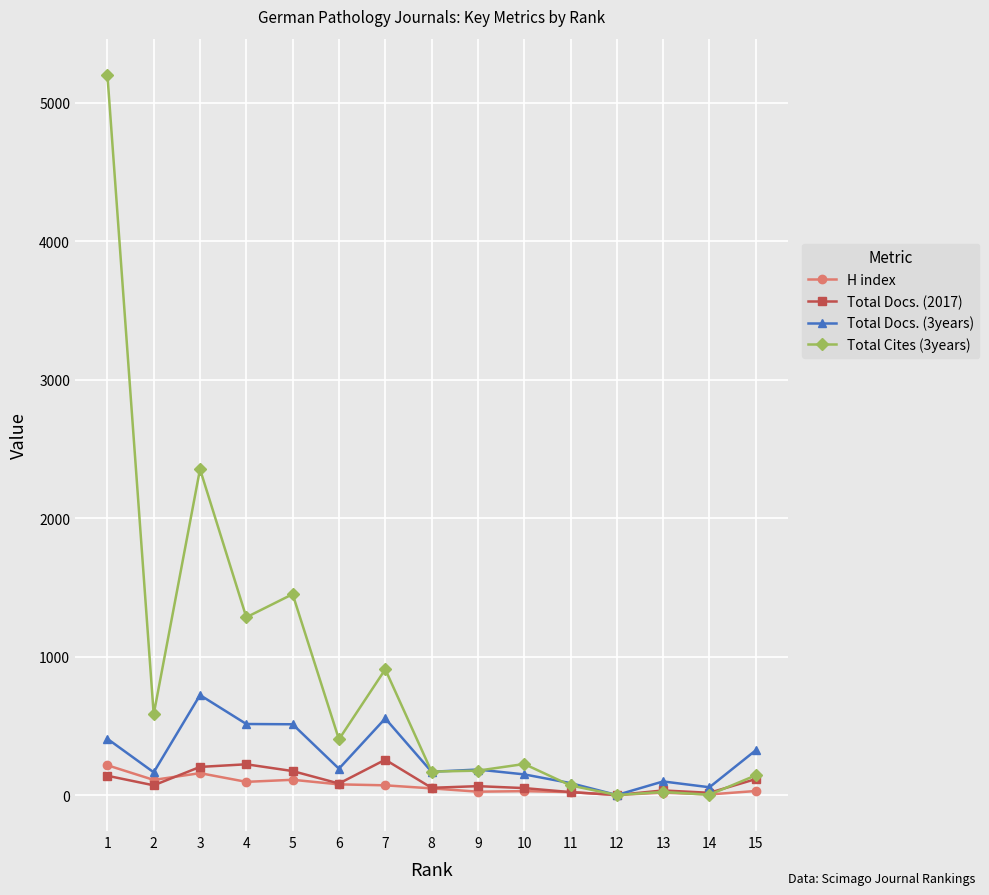

Which series has the largest total across all categories?

Total Cites (3years)